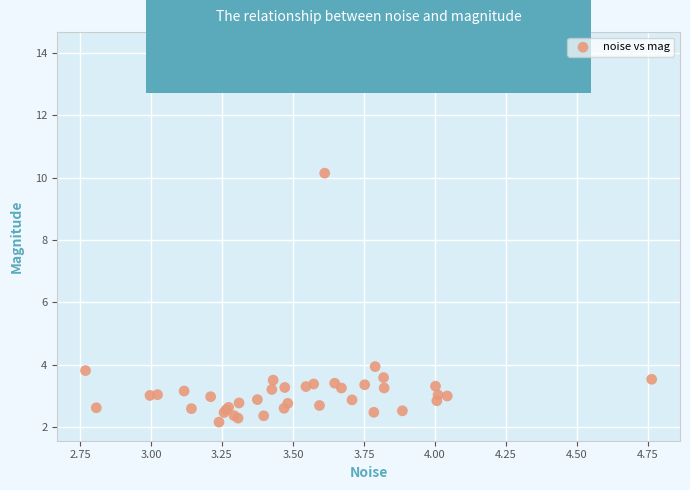

What Y value in the scatter plot is closest to 8?

10.1